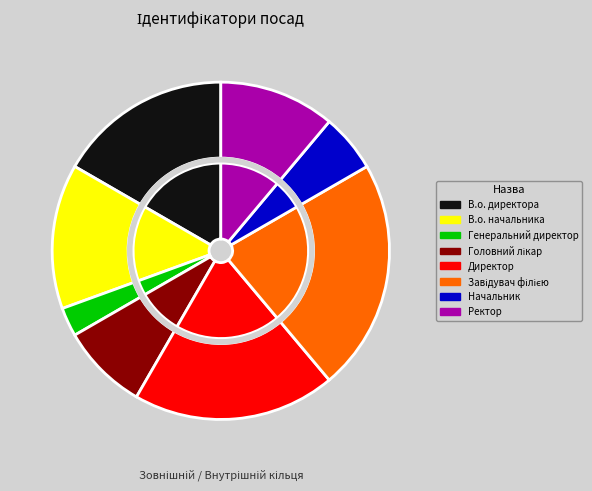

What percentage is the Генеральний директор slice, to the nearest percent?

3%